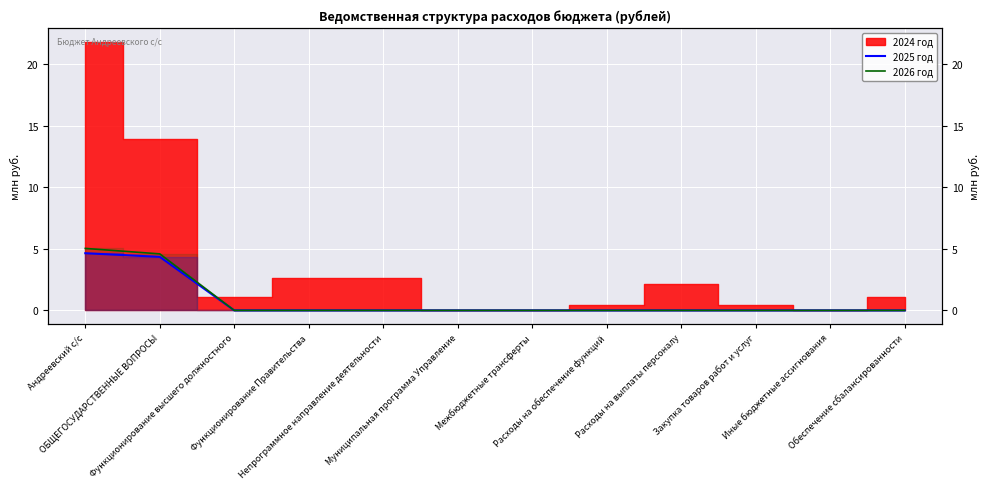

What position from the left is Функционирование высшего должностного?

3